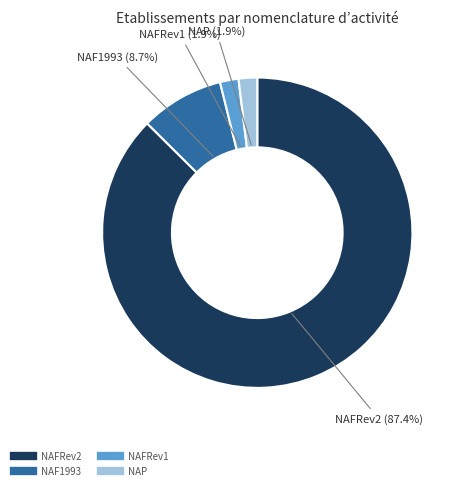

To the nearest percent, what is the difference between the NAFRev1 and NAF1993 slice percentages?

7%